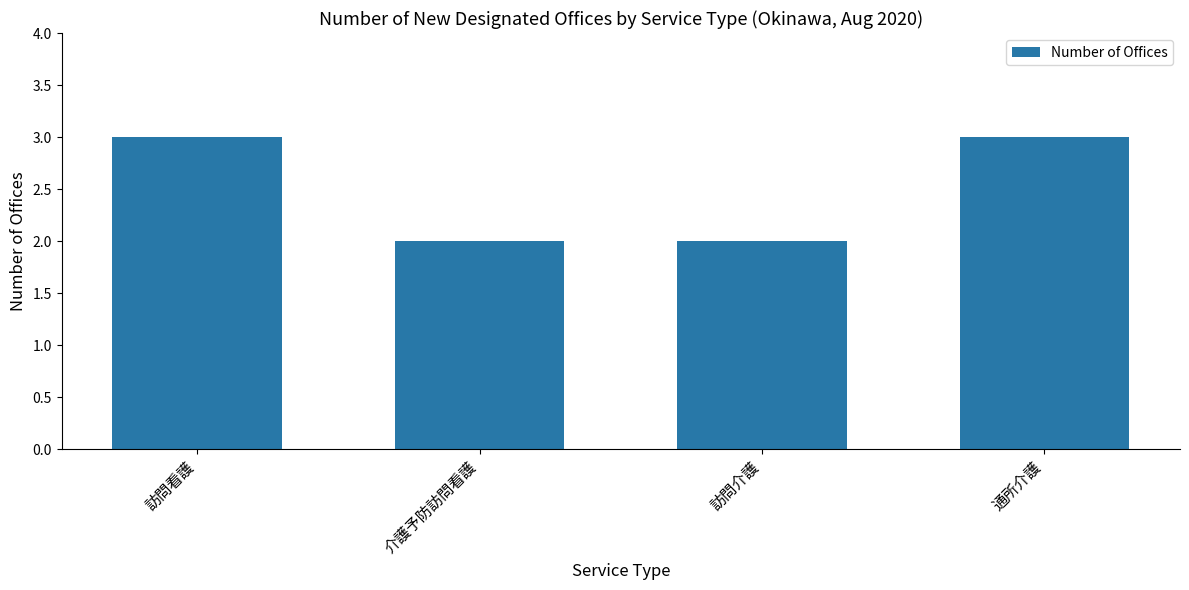

How many bars are there in total?

4